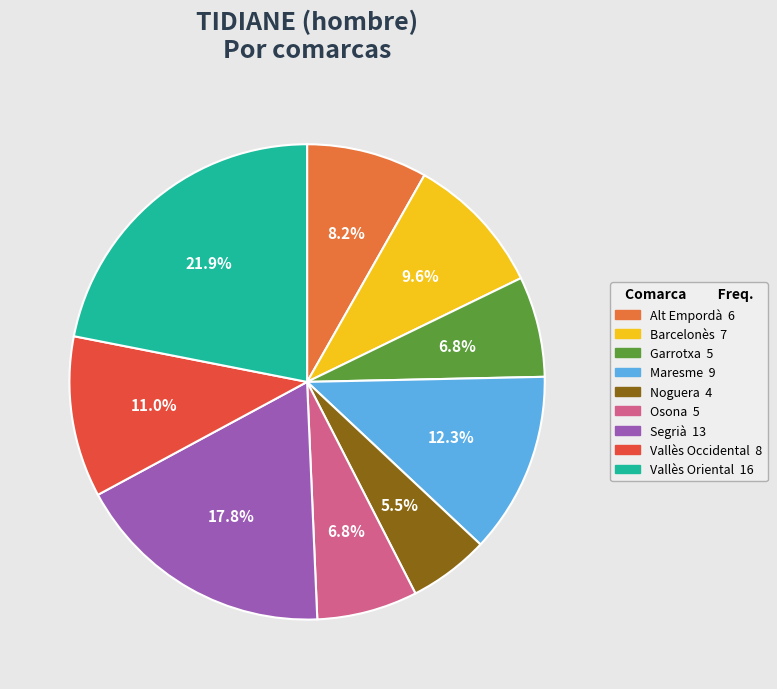

To the nearest percent, what portion does Vallès Occidental represent?

11%